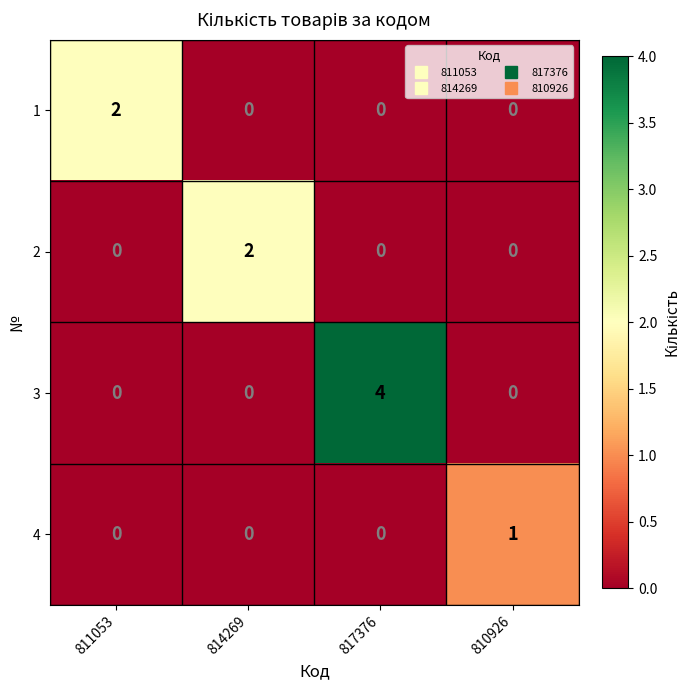

How many series are shown in this chart?

4